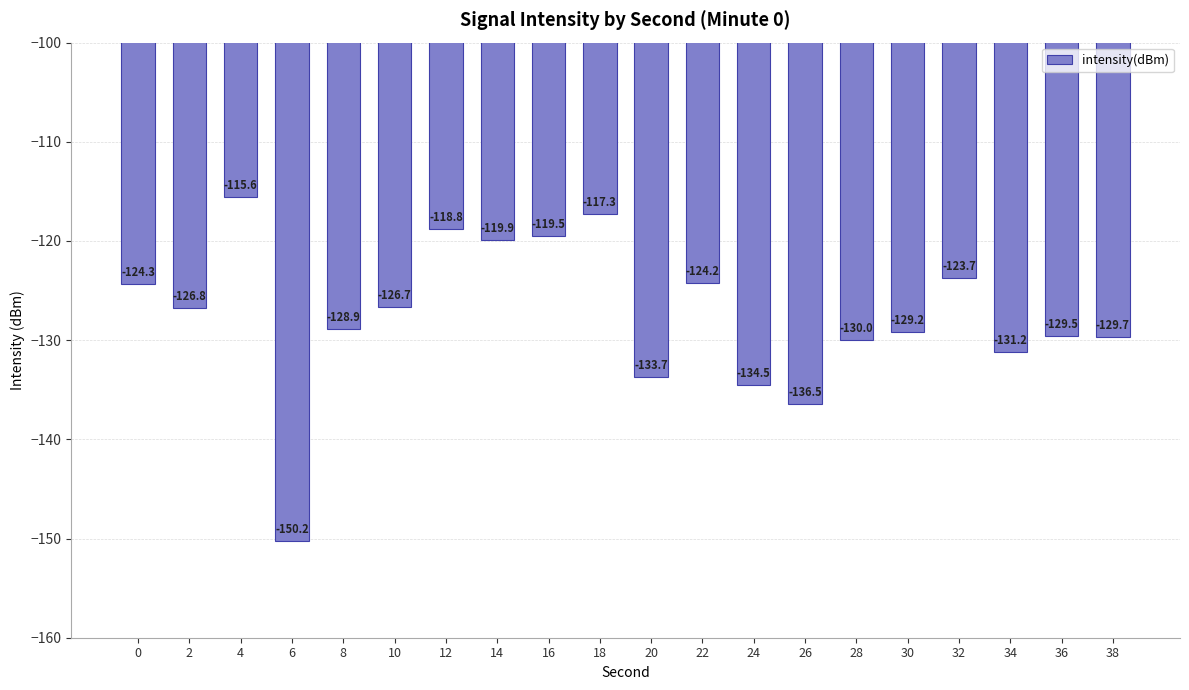

What is the sum of the values at 38 and 8?

-258.6